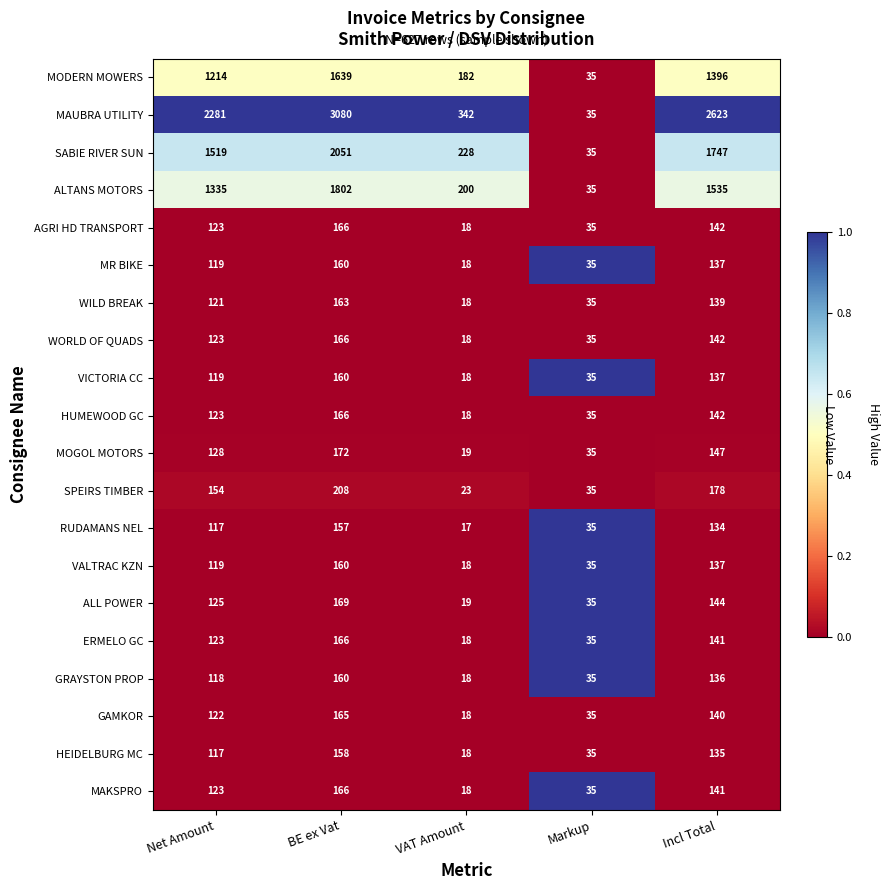

Is it true that ERMELO GC equals 141 at Incl Total?

True